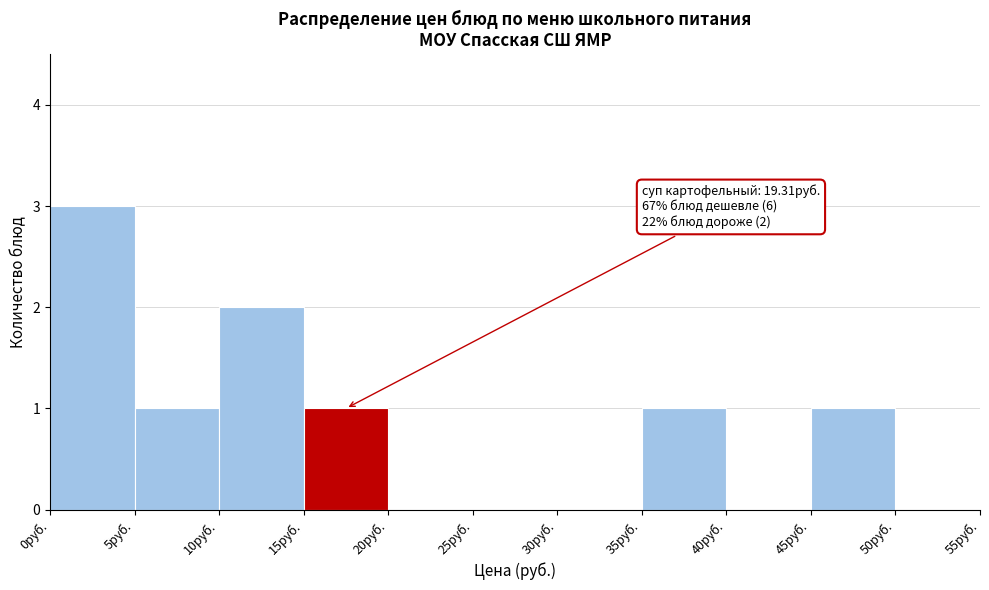

Which range on the x-axis has the tallest bar?

0 to 5